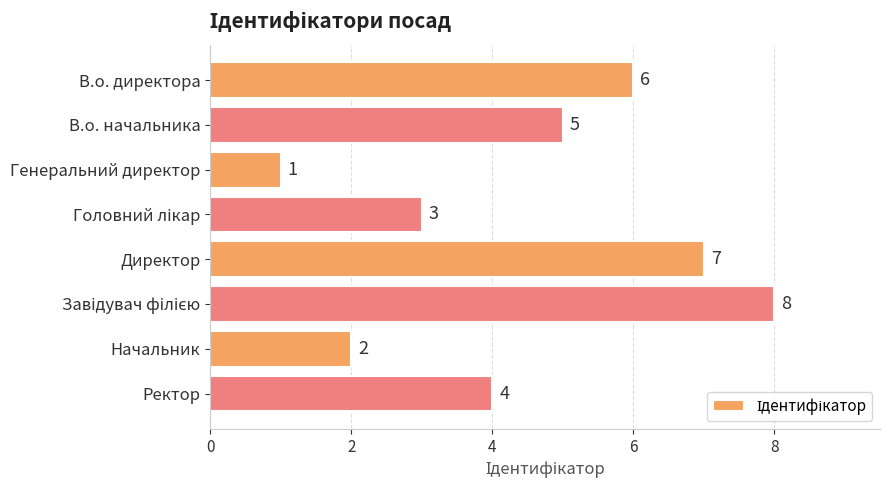

At which label is the value closest to 4?

Ректор